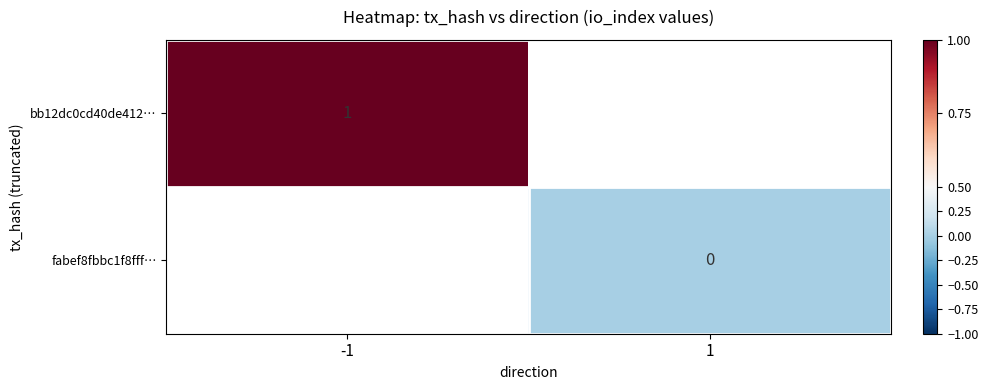

True or false: bb12dc0cd40de412… has a value of 1 at -1.

True